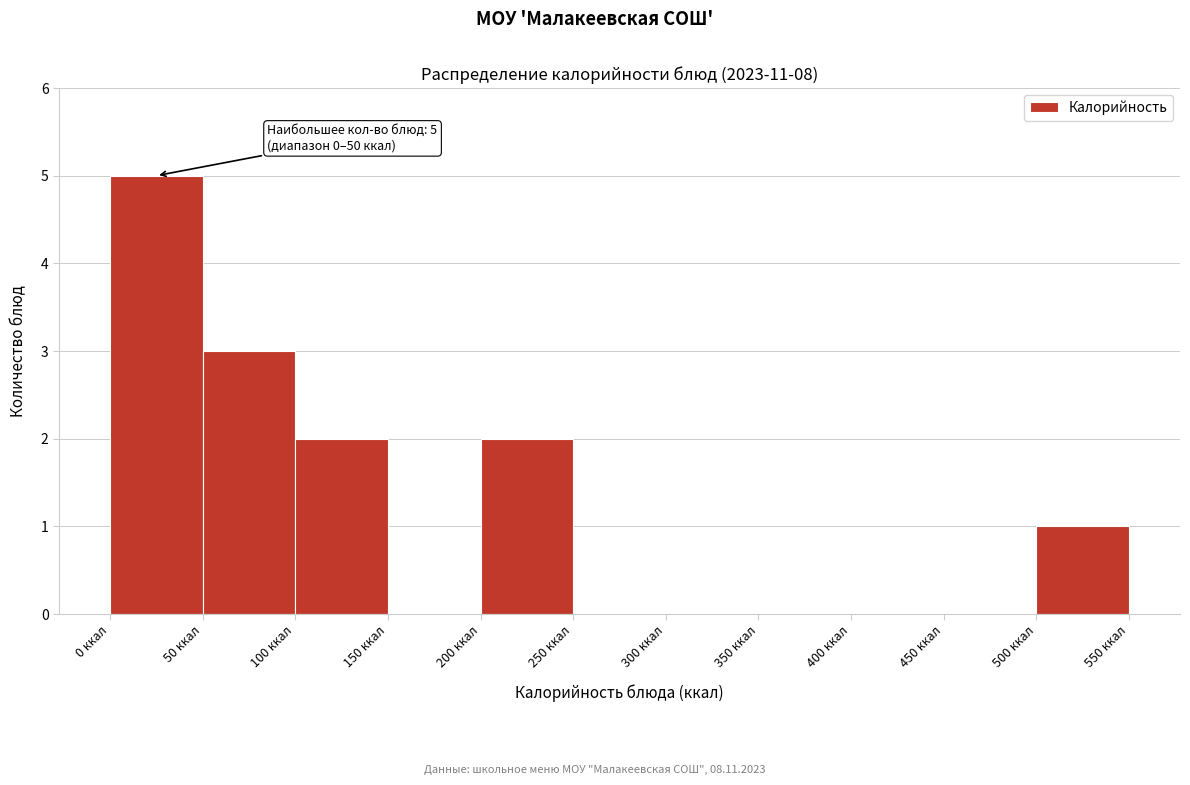

Which range on the x-axis has the tallest bar?

0 to 50